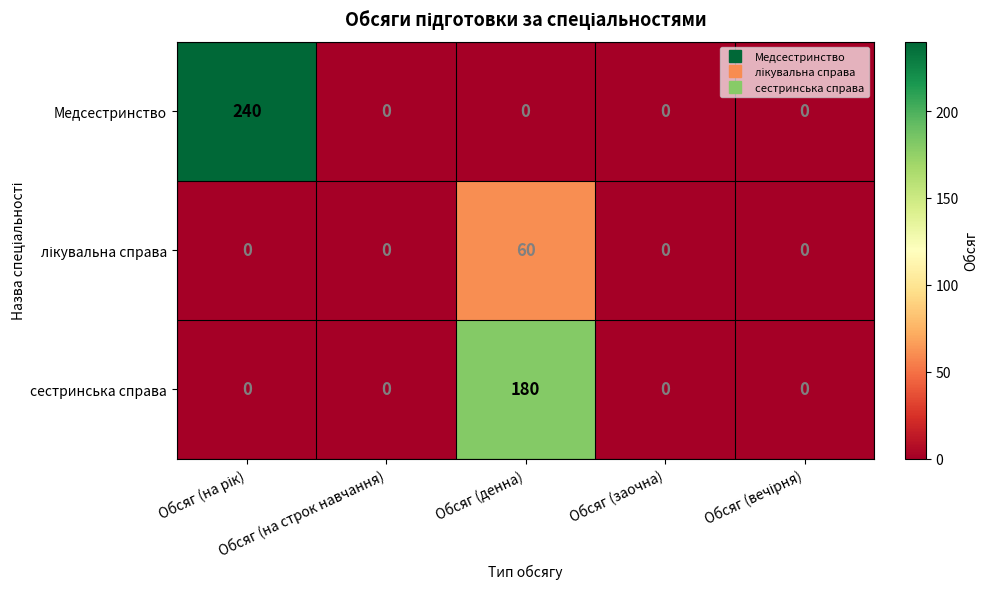

What is the average value of the сестринська справа series?

36